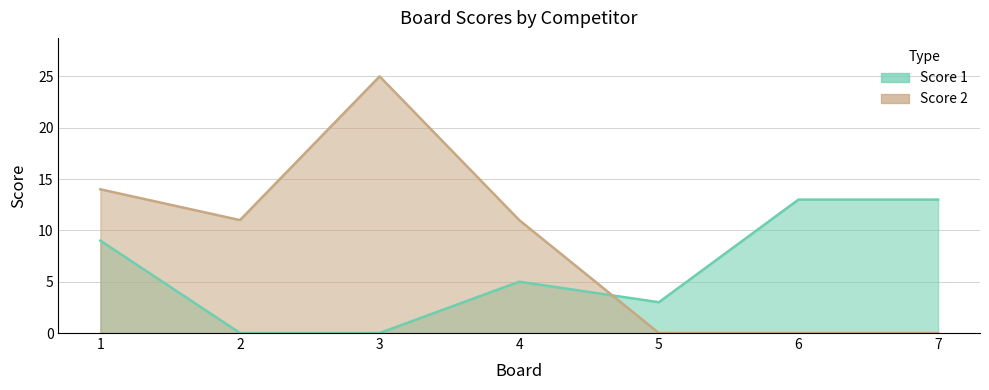

Is it true that Score 1 equals 13 at 6?

True